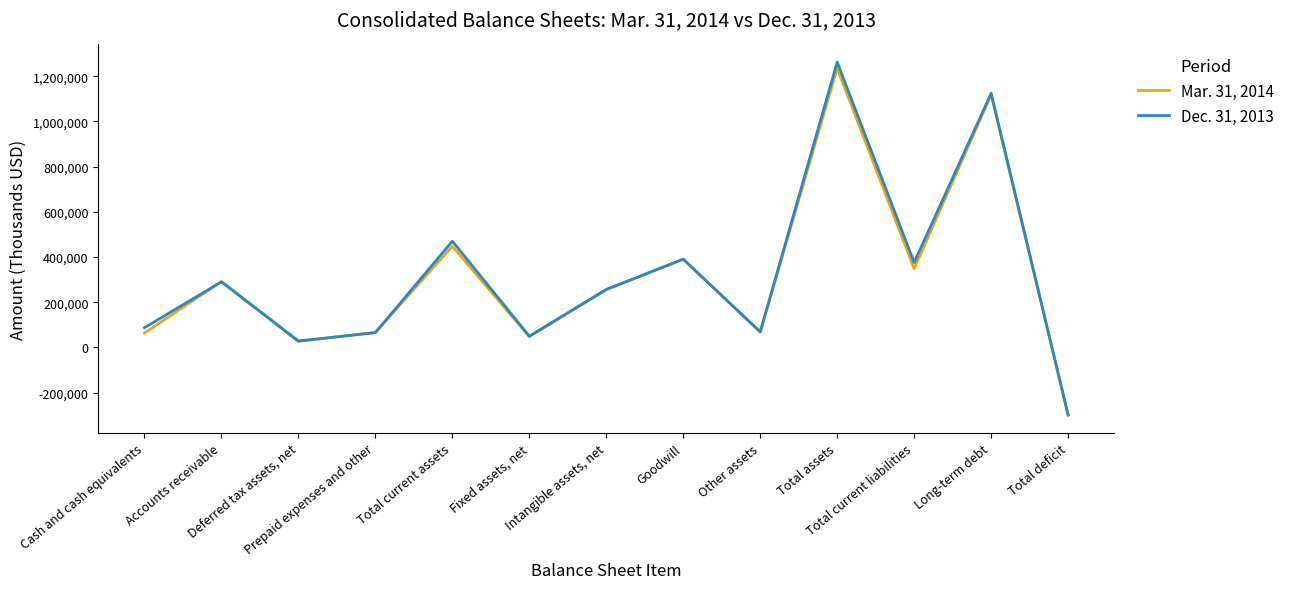

Between which two adjacent categories do Dec. 31, 2013 and Mar. 31, 2014 first intersect?

Cash and cash equivalents and Accounts receivable